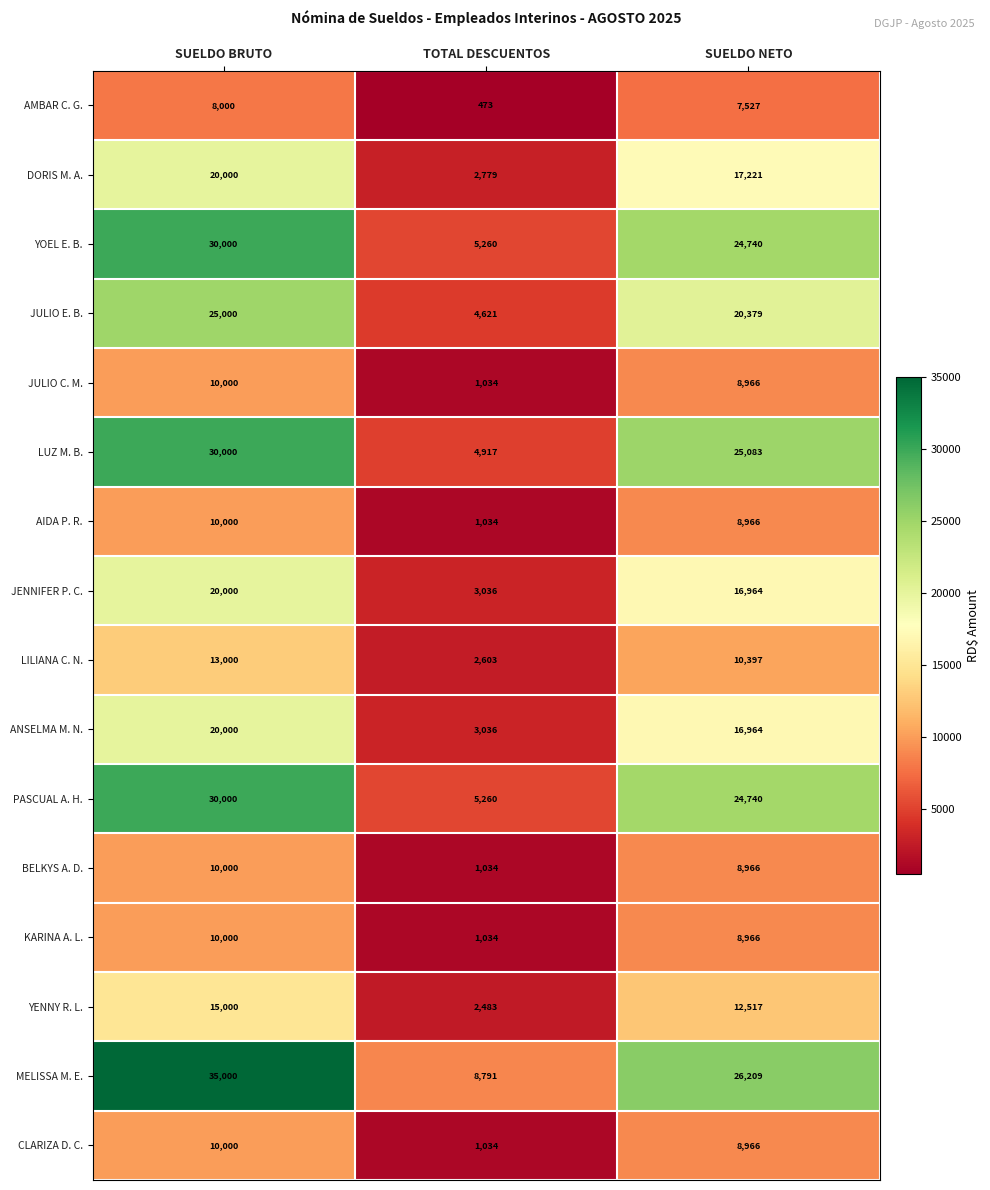

Which series has the widest spread of values?

MELISSA M. E.